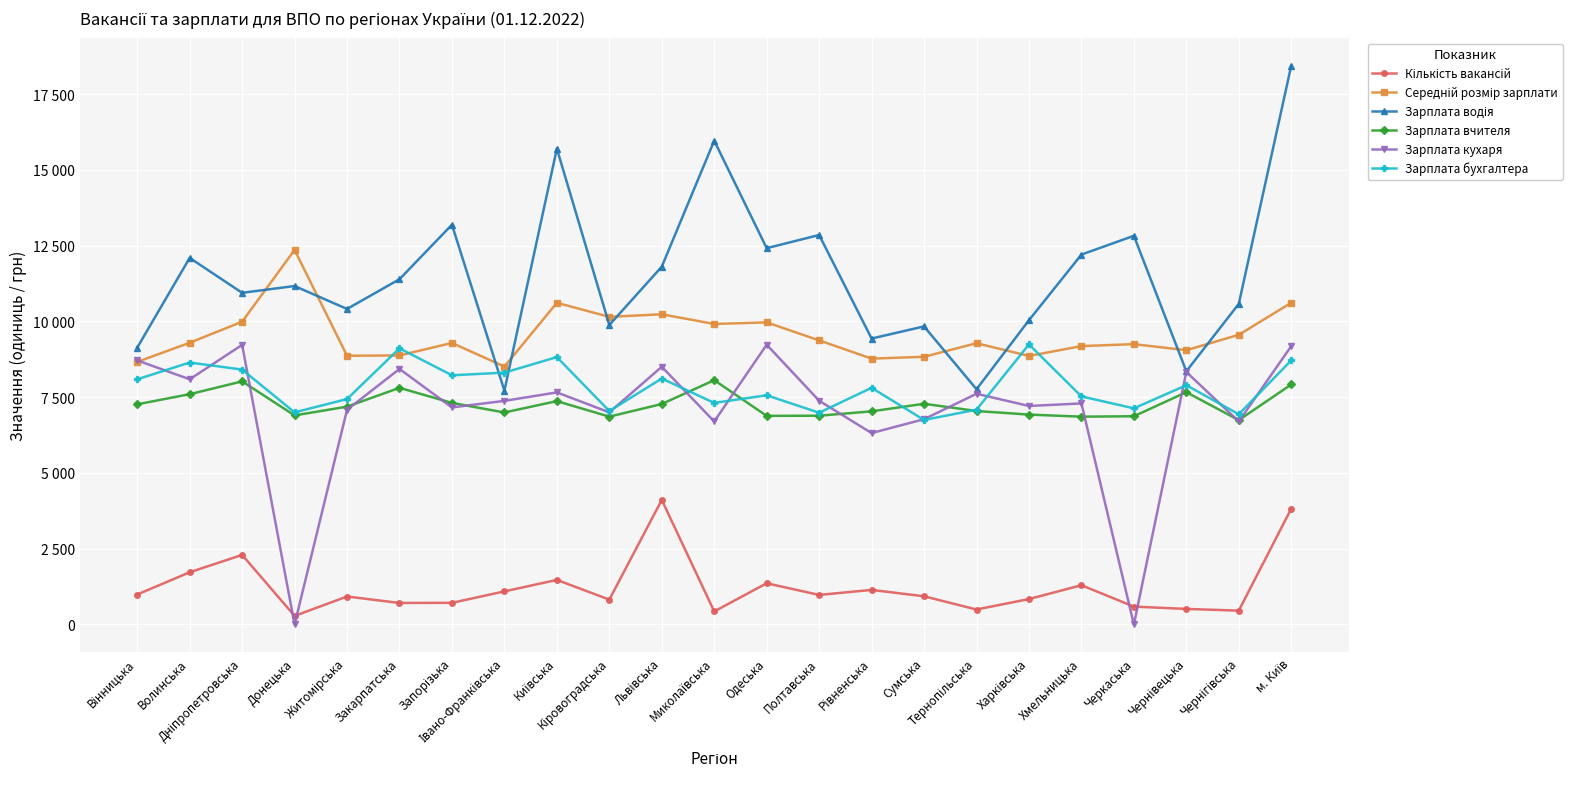

At how many categories does at least one series exceed 7897?

23